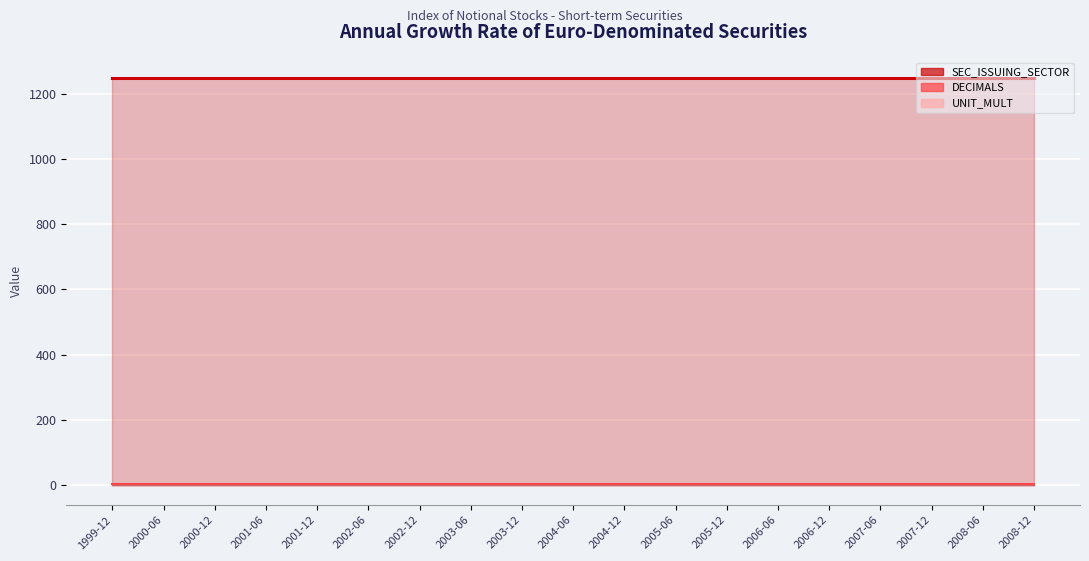

Reading right to left, what are all the values shown in this chart?

SEC_ISSUING_SECTOR: 2008-12=1250	2008-06=1250	2007-12=1250	2007-06=1250	2006-12=1250	2006-06=1250	2005-12=1250	2005-06=1250	2004-12=1250	2004-06=1250	2003-12=1250	2003-06=1250	2002-12=1250	2002-06=1250	2001-12=1250	2001-06=1250	2000-12=1250	2000-06=1250	1999-12=1250
DECIMALS: 2008-12=3	2008-06=3	2007-12=3	2007-06=3	2006-12=3	2006-06=3	2005-12=3	2005-06=3	2004-12=3	2004-06=3	2003-12=3	2003-06=3	2002-12=3	2002-06=3	2001-12=3	2001-06=3	2000-12=3	2000-06=3	1999-12=3
UNIT_MULT: 2008-12=0	2008-06=0	2007-12=0	2007-06=0	2006-12=0	2006-06=0	2005-12=0	2005-06=0	2004-12=0	2004-06=0	2003-12=0	2003-06=0	2002-12=0	2002-06=0	2001-12=0	2001-06=0	2000-12=0	2000-06=0	1999-12=0